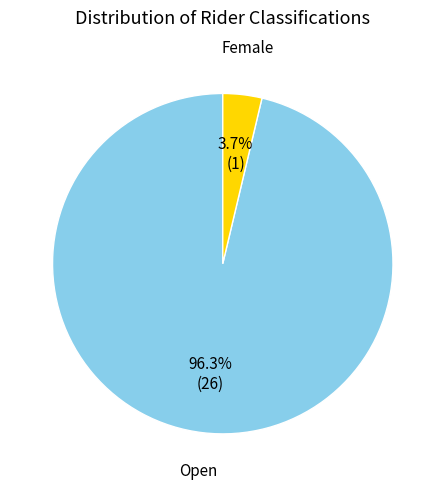

Is there any slice that represents more than half of the pie?

Yes